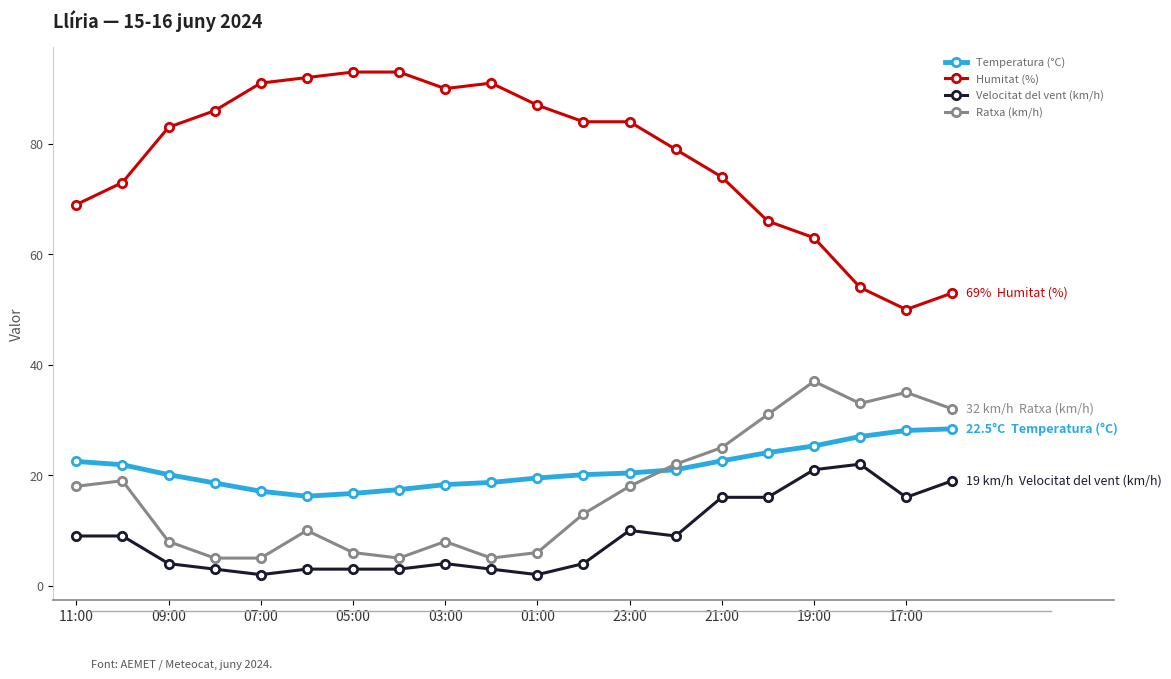

True or false: Ratxa (km/h) and Humitat (%) intersect in this chart.

False